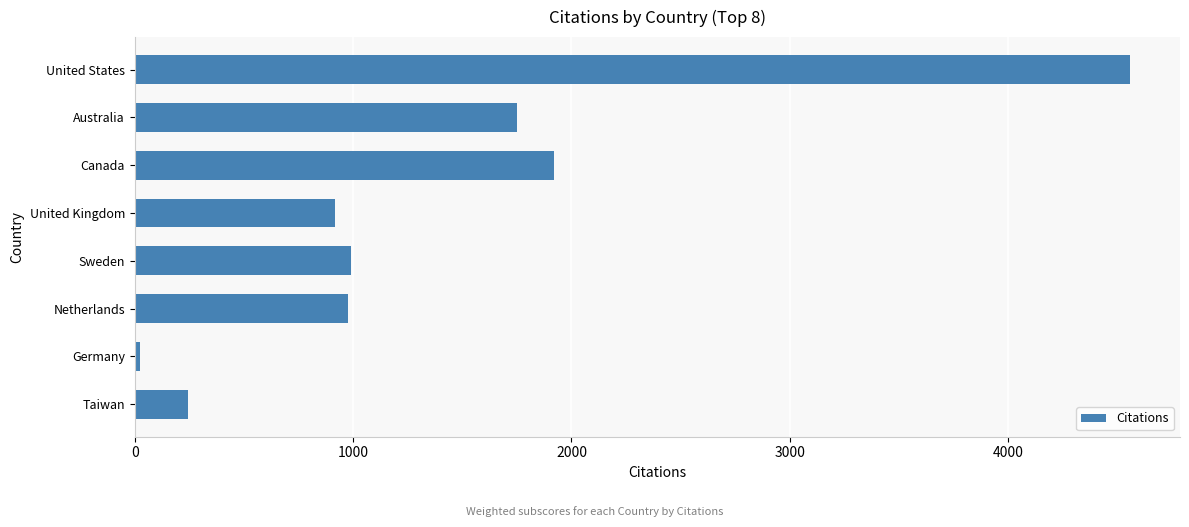

What is the maximum value shown in the chart?

4558